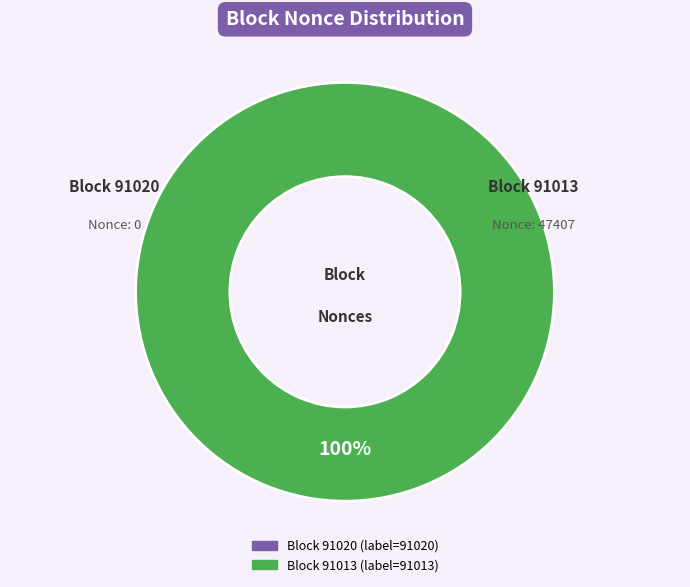

Does any single category account for the majority?

Yes